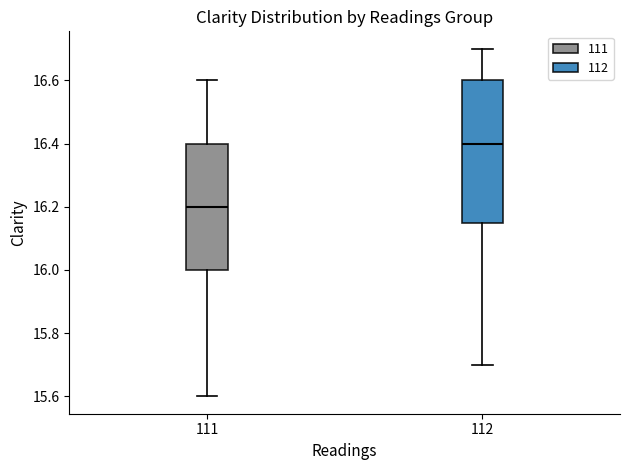

Which box has the highest median line?

112